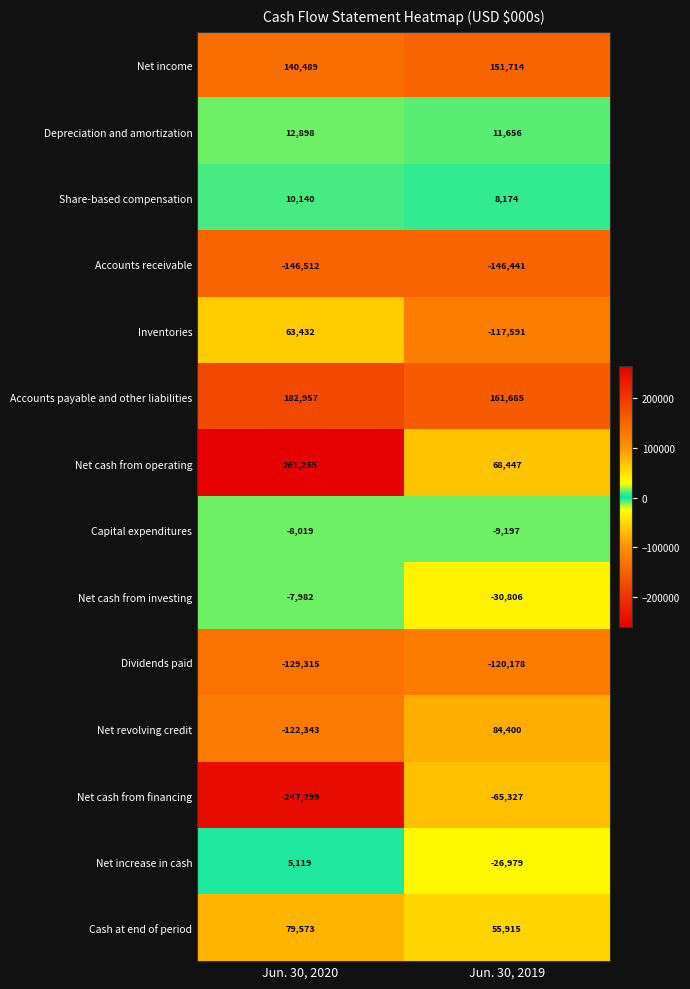

What is the sum of all Dividends paid values?

-249493